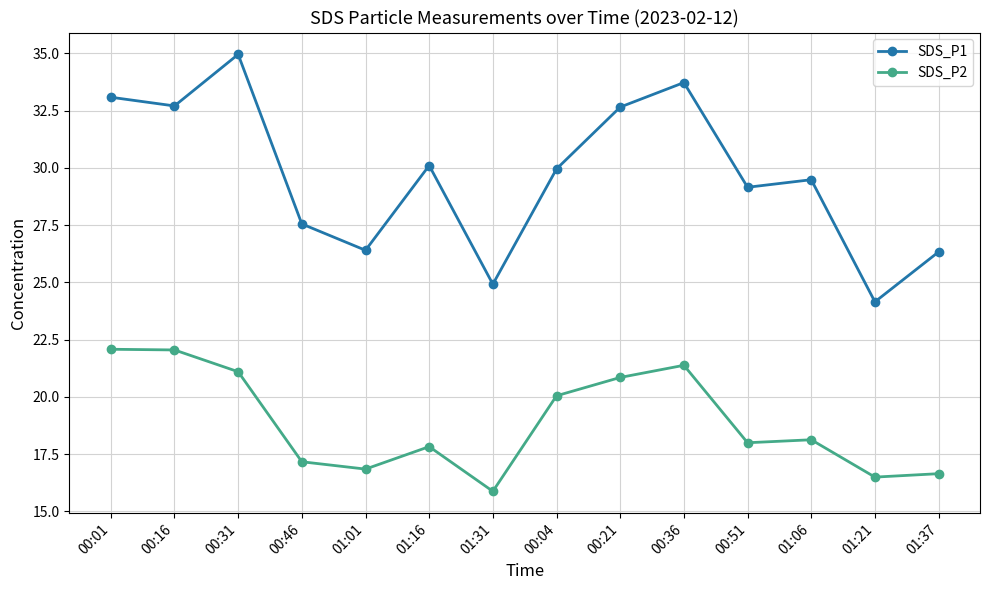

What is the difference between the second highest and minimum values in the SDS_P1 series?

9.6